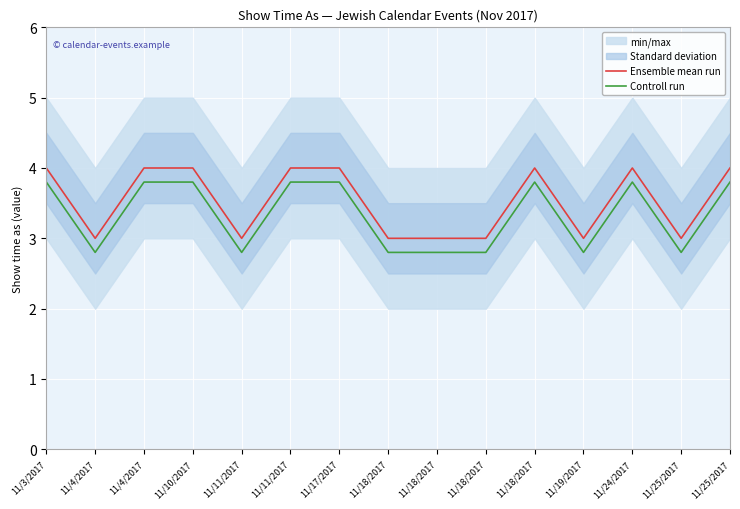

True or false: Ensemble mean run and Controll run intersect in this chart.

False